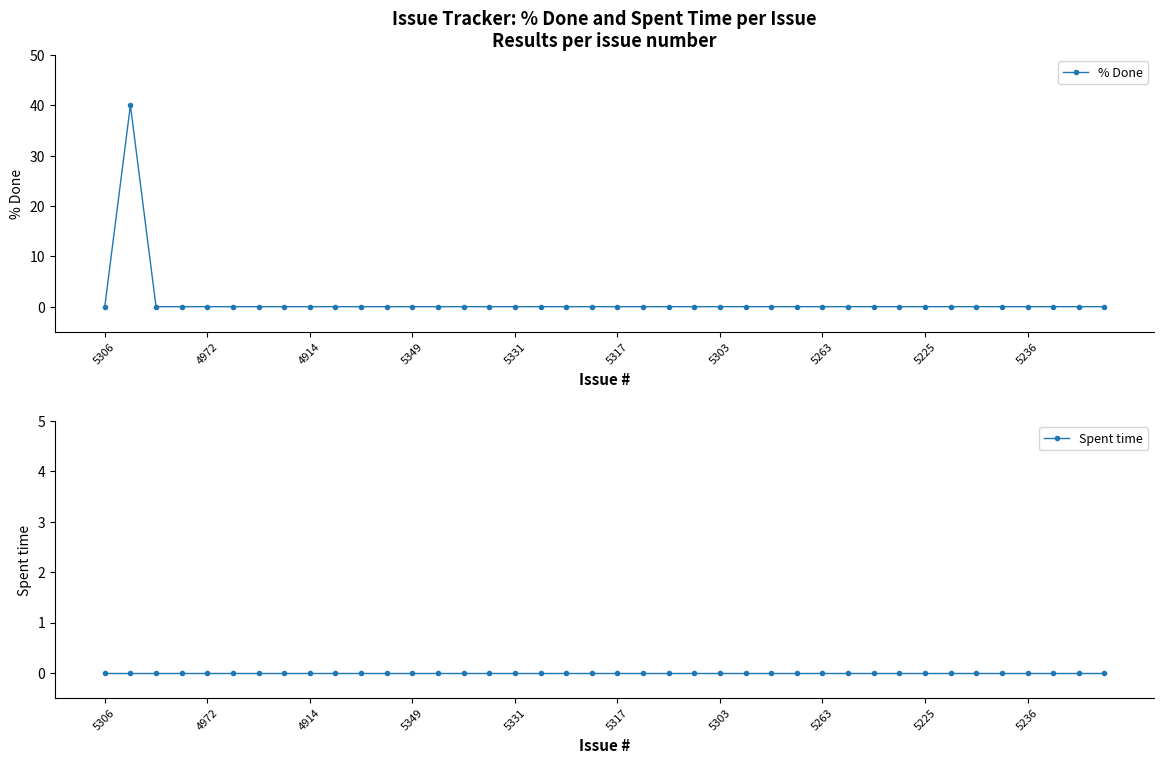

True or false: % Done has a value of -23 at 5236.

False